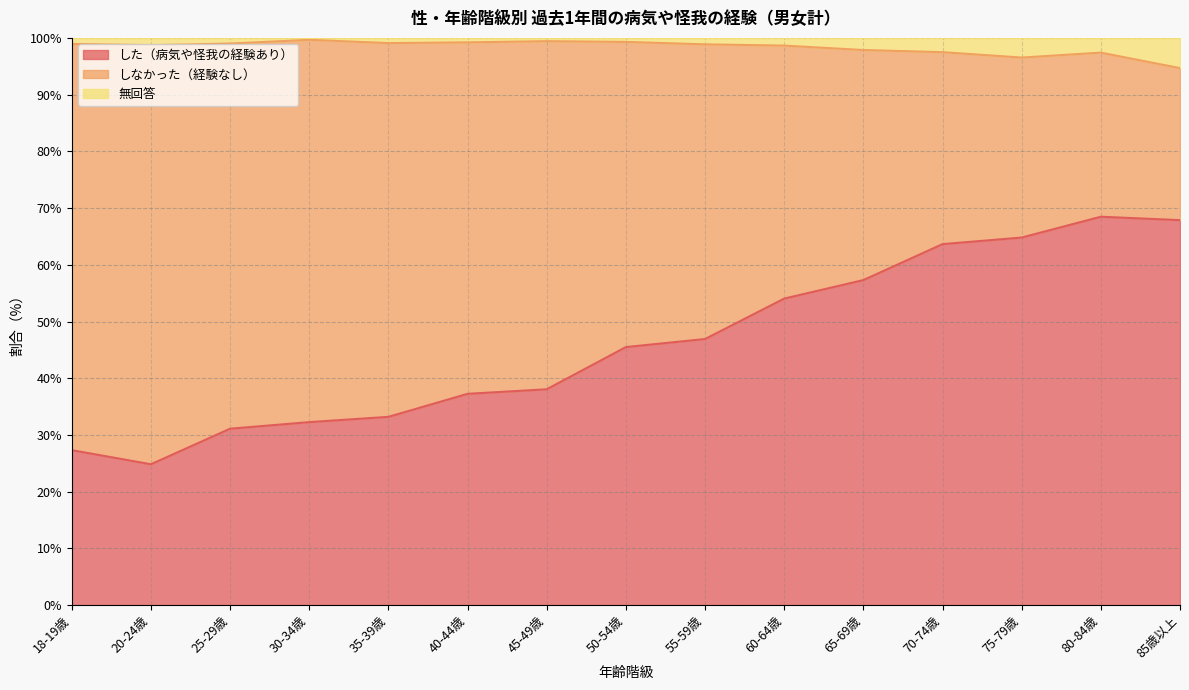

At which label does した（病気や怪我の経験あり） reach its minimum?

20-24歳